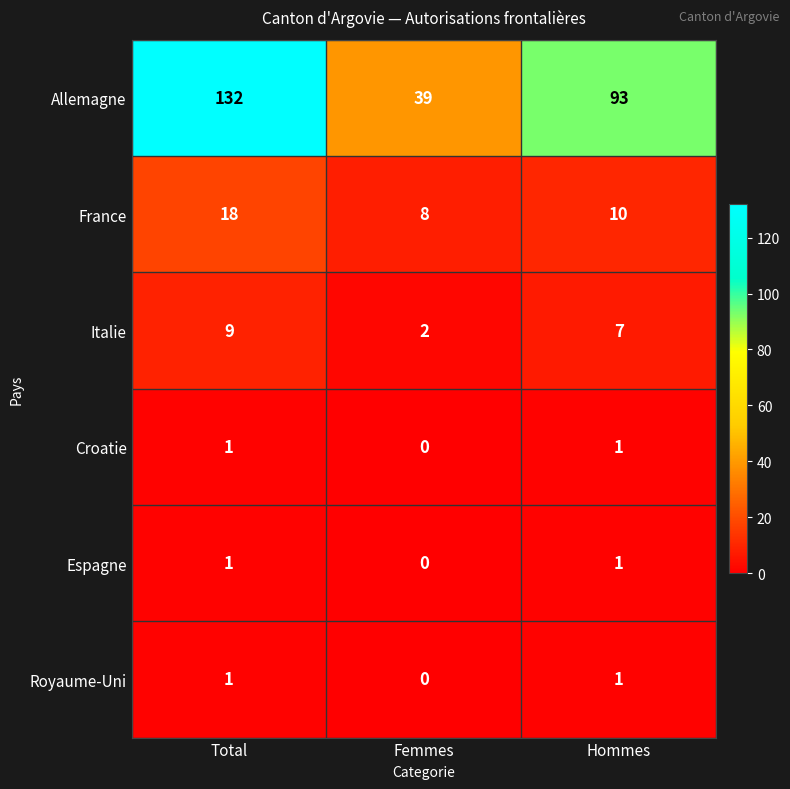

What is the greatest value displayed?

132